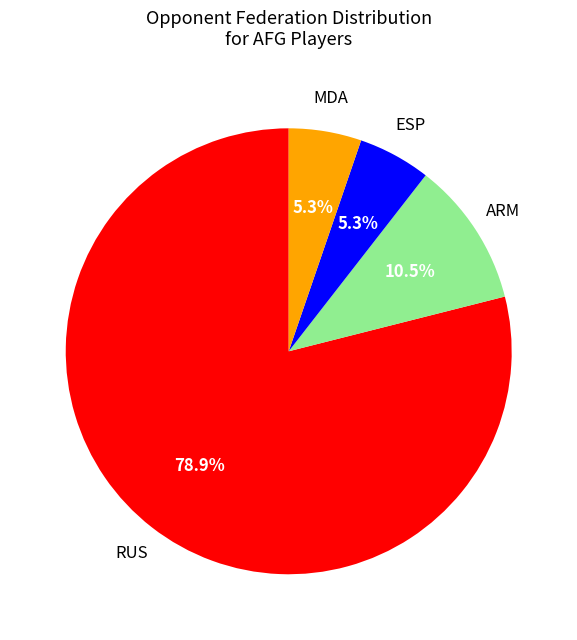

To the nearest percent, what is the average slice percentage?

25%